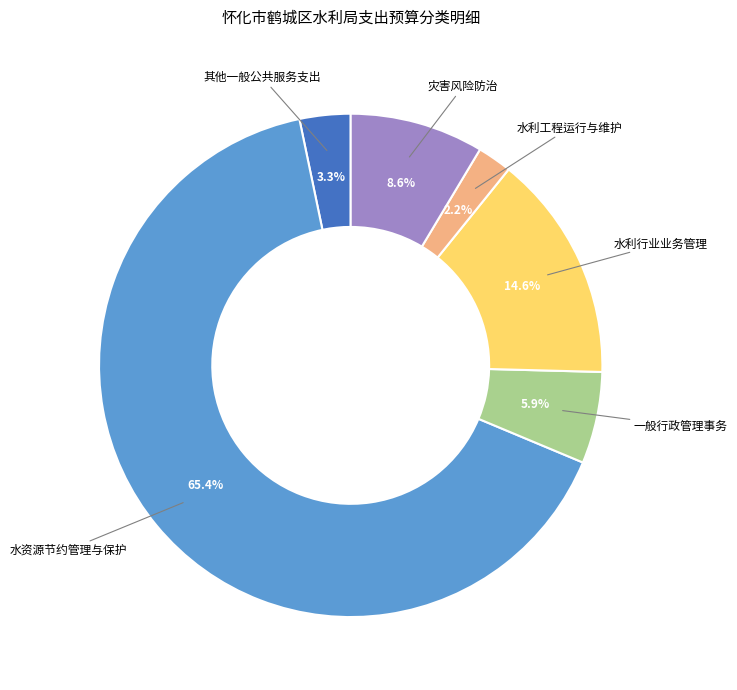

How many segments does this pie chart have?

6